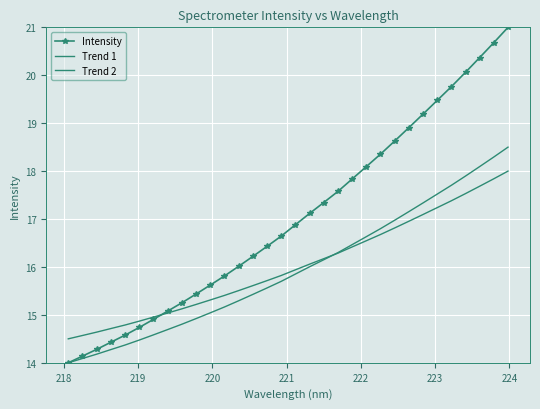

What is the maximum value shown in the chart?

21.0